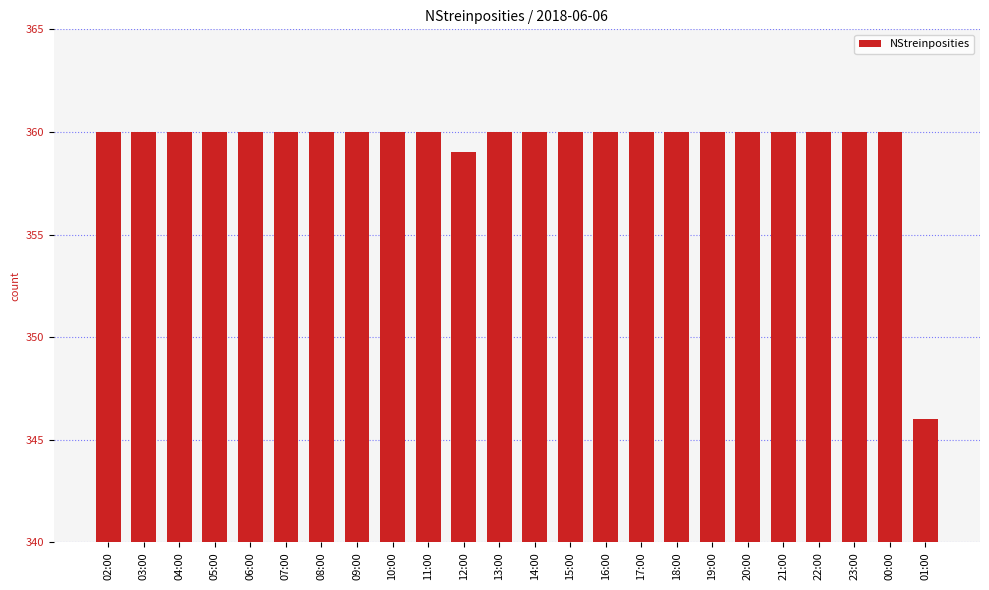

Where is the data nearest to the value 353?

12:00